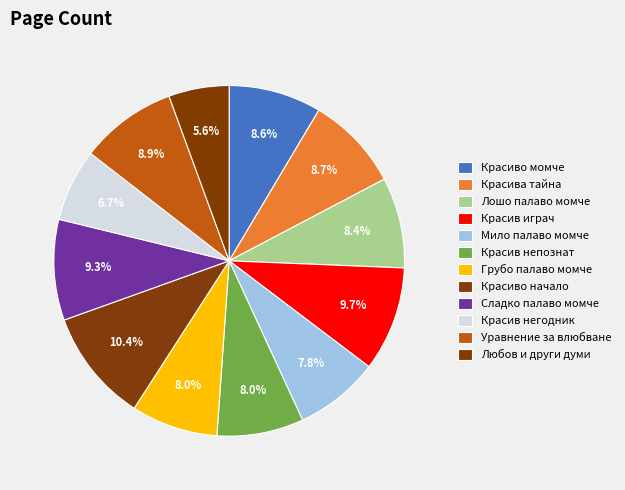

True or false: Любов и други думи accounts for 1% of the total.

False